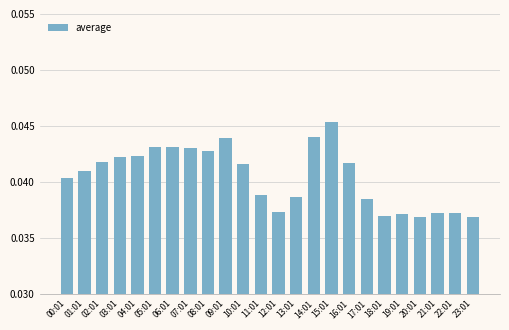

Which label corresponds to the largest value in the chart?

15:01